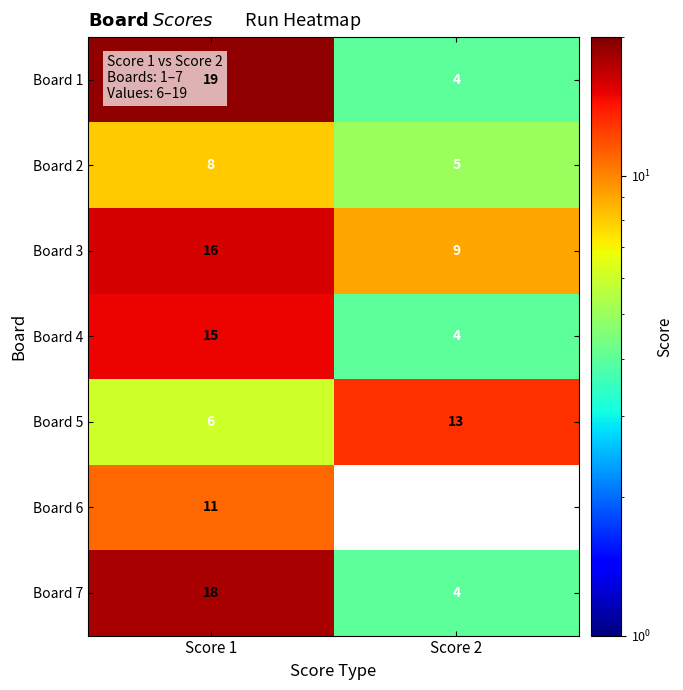

At which category does the chart reach its peak across all series?

Score 1